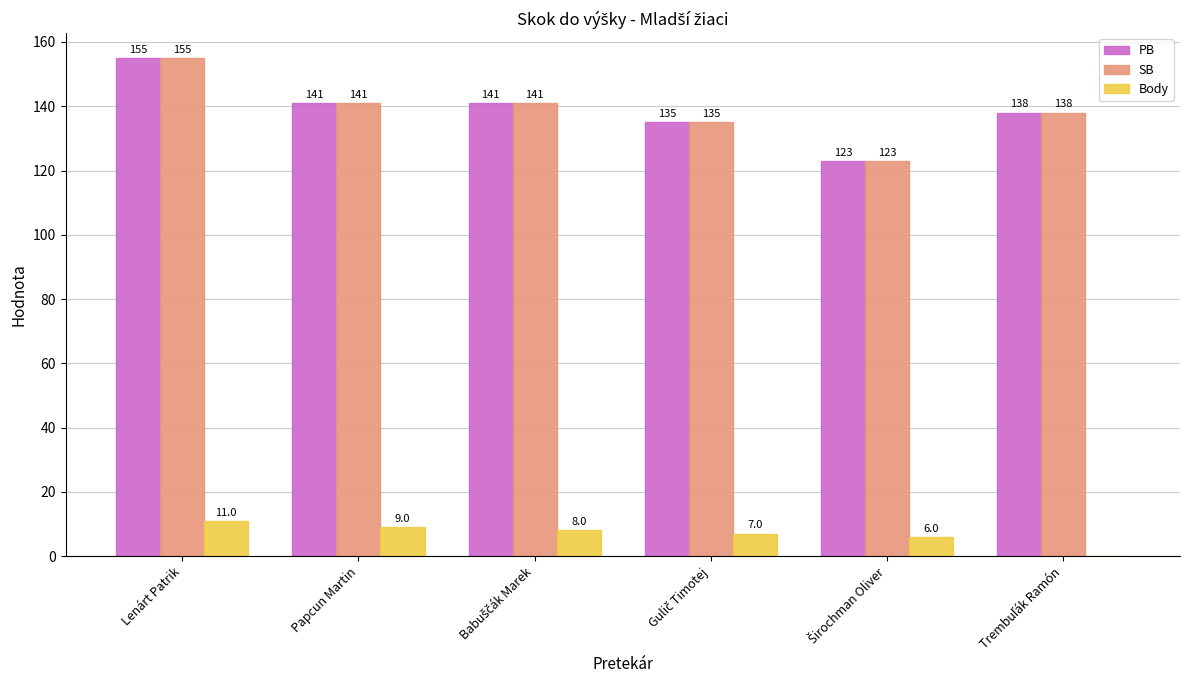

What value does the PB series have at Papcun Martin, to the nearest 5?

140